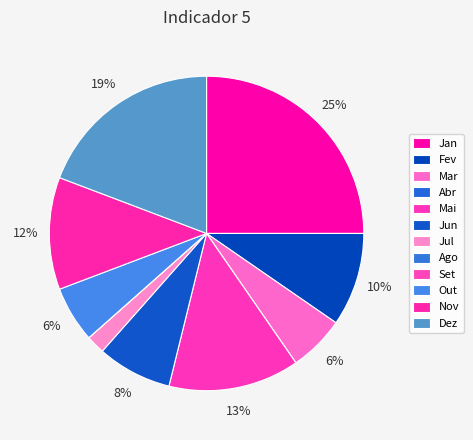

Does Abr account for over 50% of the chart?

No